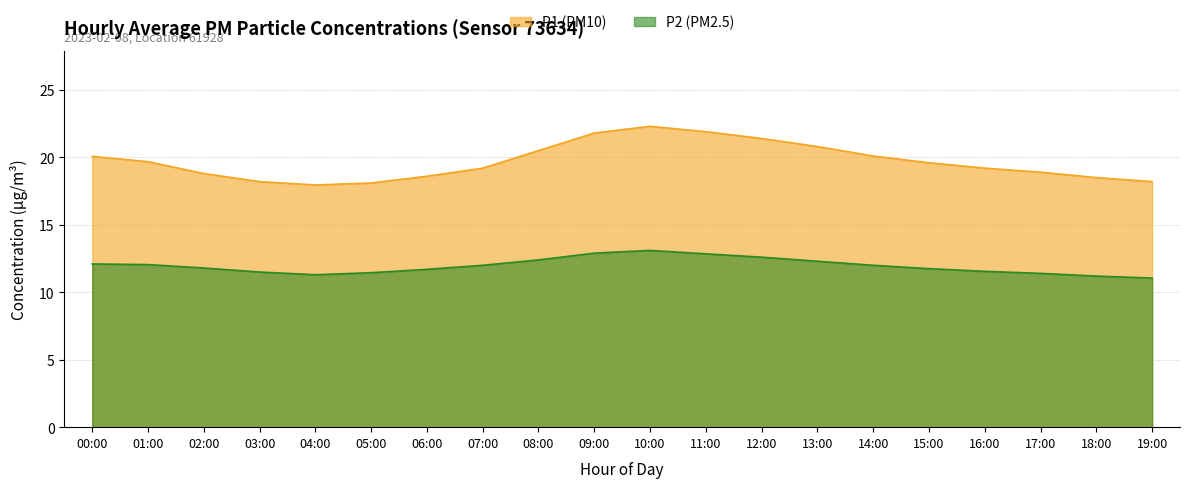

Reading left to right, extract all data points from this chart.

P1: 00:00=20.1	01:00=19.7	02:00=18.8	03:00=18.2	04:00=17.9	05:00=18.1	06:00=18.6	07:00=19.2	08:00=20.5	09:00=21.8	10:00=22.3	11:00=21.9	12:00=21.4	13:00=20.8	14:00=20.1	15:00=19.6	16:00=19.2	17:00=18.9	18:00=18.5	19:00=18.2
P2: 00:00=12.1	01:00=12.1	02:00=11.8	03:00=11.5	04:00=11.3	05:00=11.4	06:00=11.7	07:00=12.0	08:00=12.4	09:00=12.9	10:00=13.1	11:00=12.8	12:00=12.6	13:00=12.3	14:00=12.0	15:00=11.8	16:00=11.6	17:00=11.4	18:00=11.2	19:00=11.1